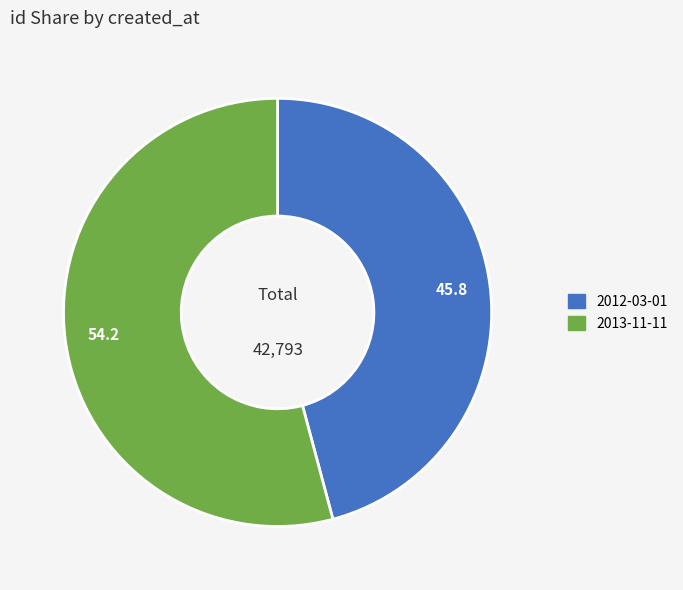

Which category has the biggest portion of the pie?

2013-11-11